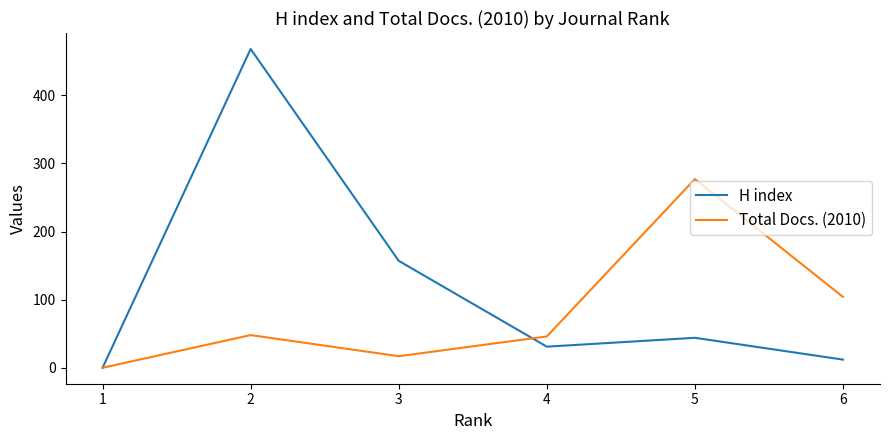

Count the number of data series in this chart.

2